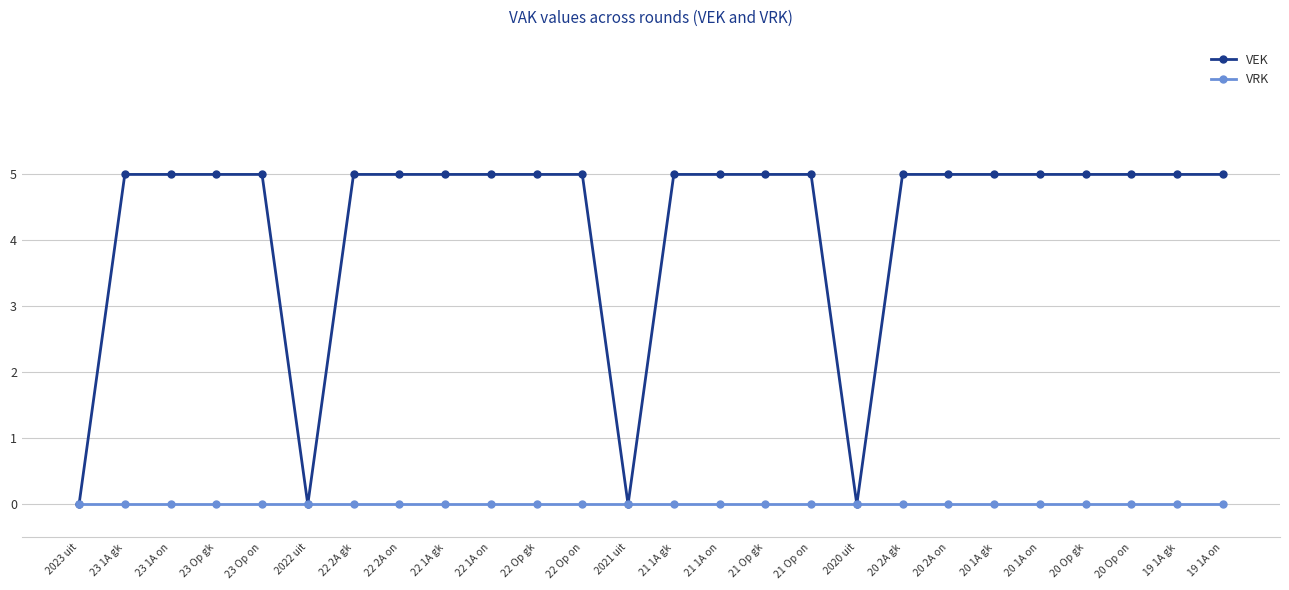

Reading left to right, what are all the values shown in this chart?

VEK: 0	5	5	5	5	0	5	5	5	5	5	5	0	5	5	5	5	0	5	5	5	5	5	5	5	5
VRK: 0	0	0	0	0	0	0	0	0	0	0	0	0	0	0	0	0	0	0	0	0	0	0	0	0	0